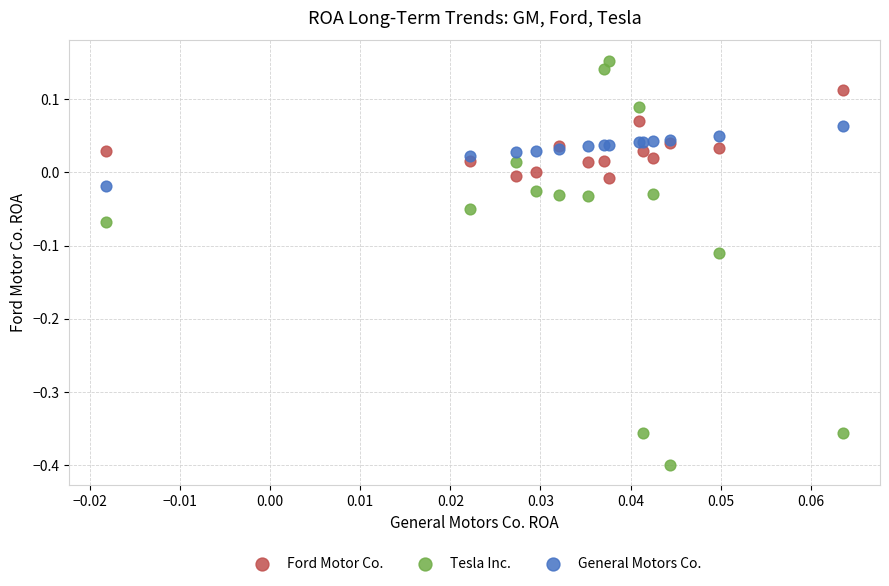

What are all the series names shown in the legend?

Ford Motor Co., Tesla Inc., General Motors Co.